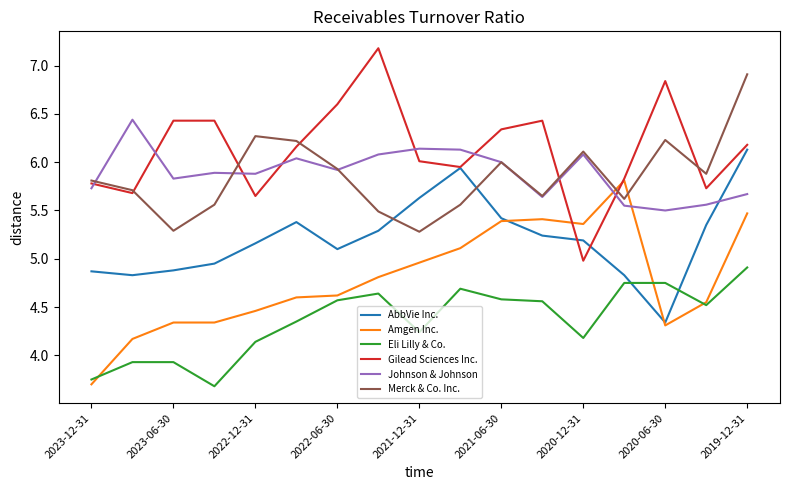

How many categories are shown in the chart?

17